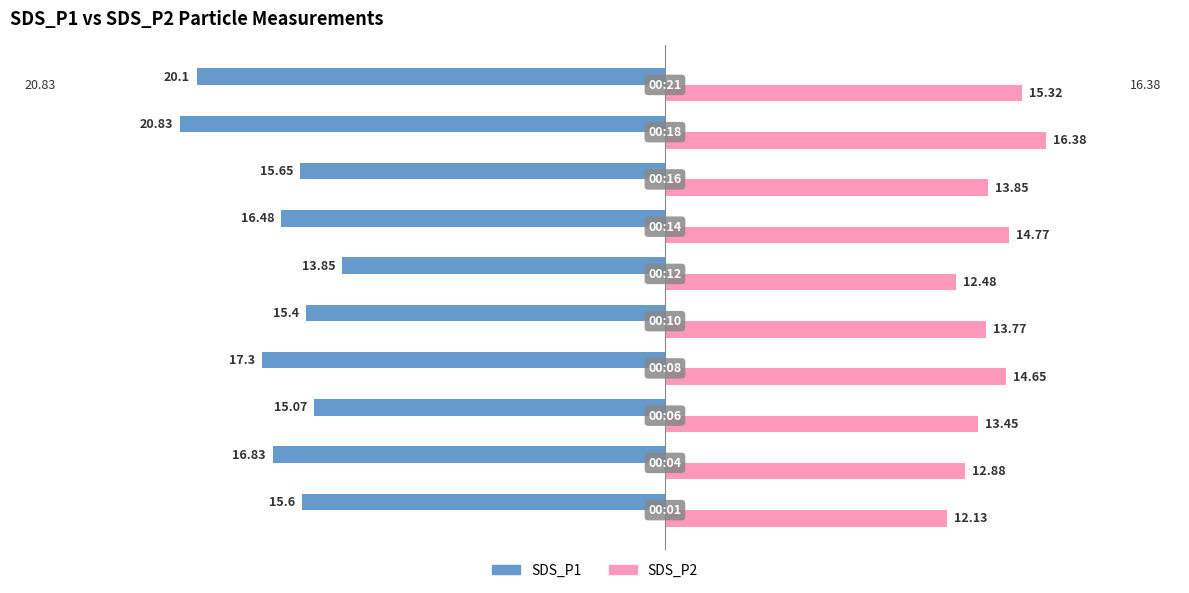

Which series has the widest spread of values?

SDS_P1